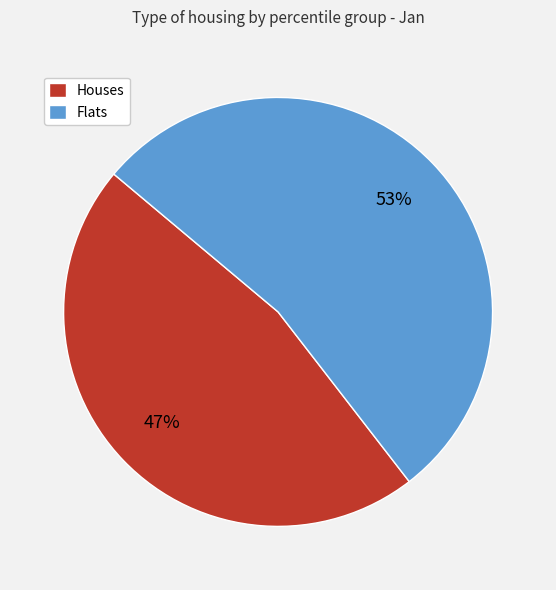

To the nearest percent, what percentage of the pie is Houses?

47%